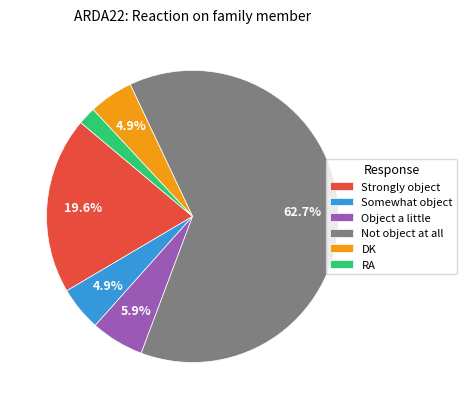

Which slice is the largest?

Not object at all